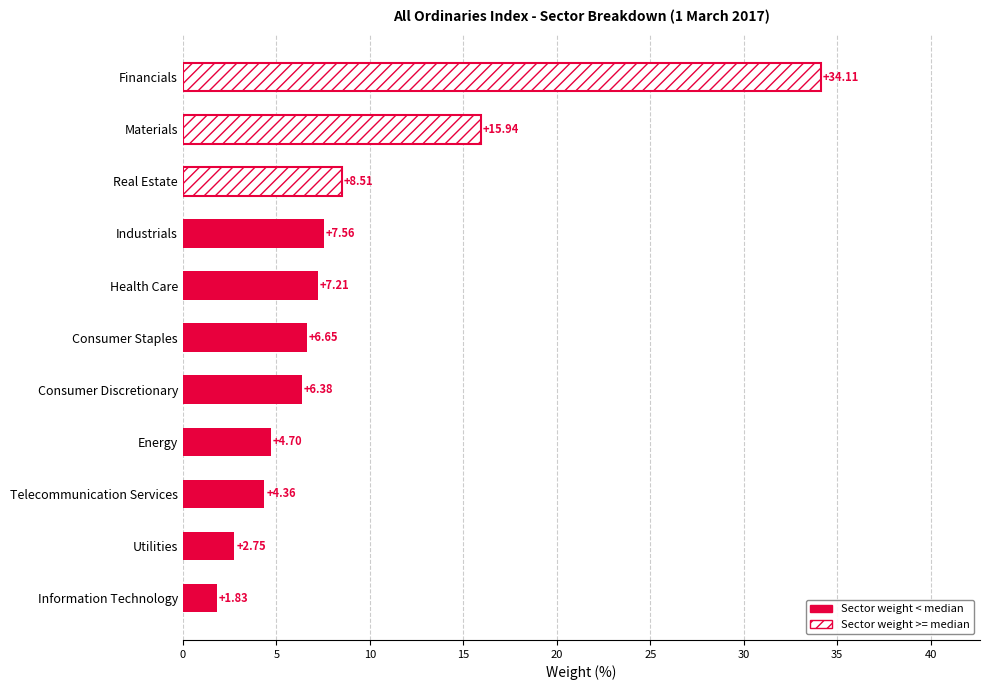

What is the sum of all values?

100.0